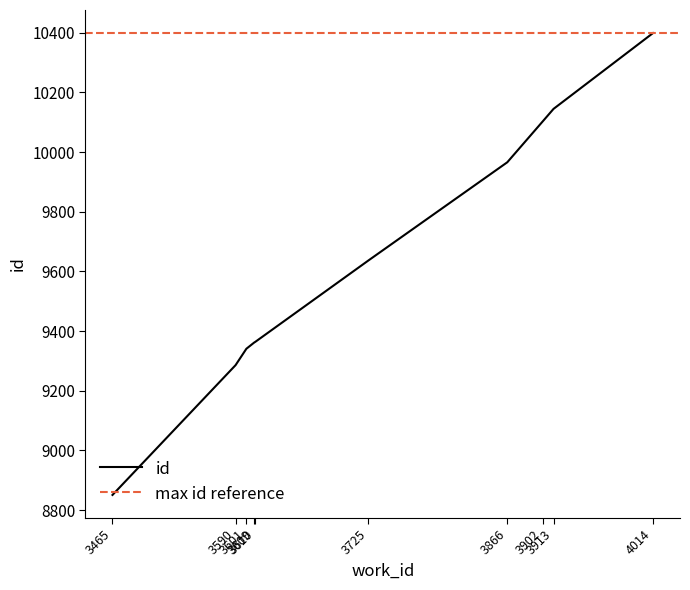

Does the chart have visible grid lines?

No